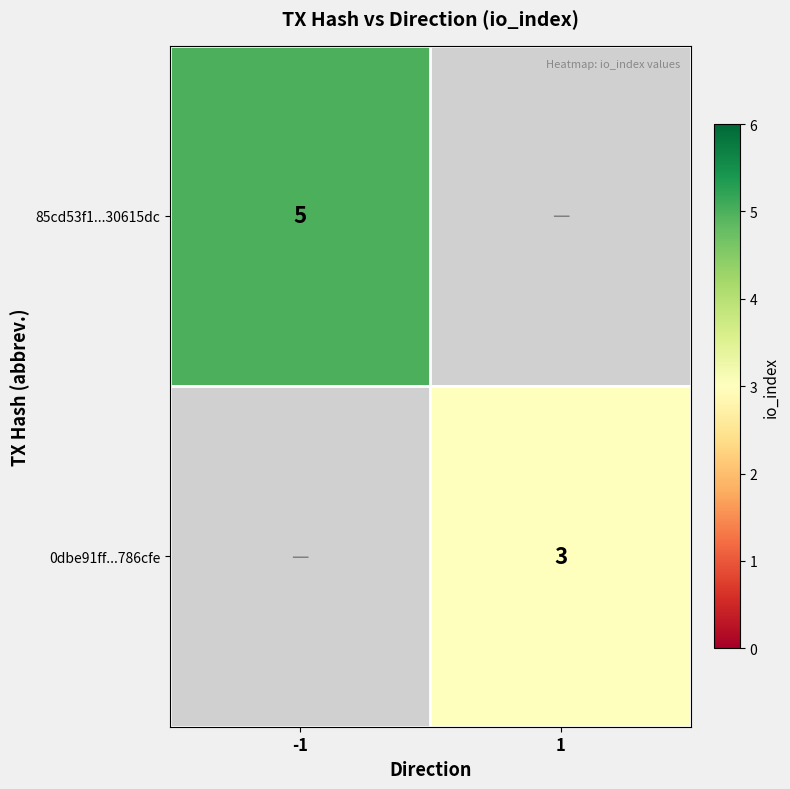

Between 1 and -1, which is larger?

-1